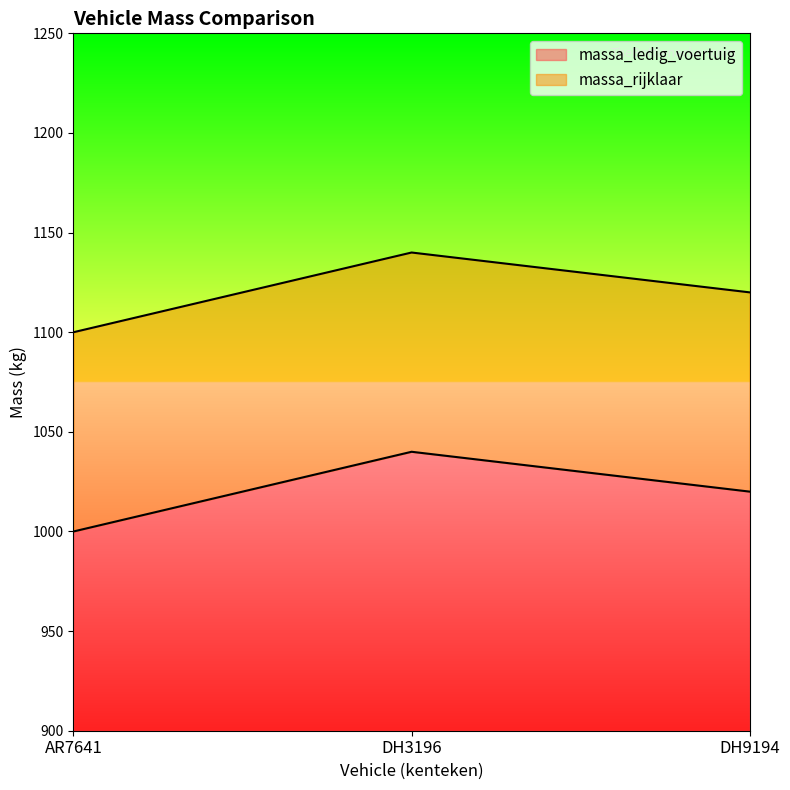

How many massa_rijklaar values are between 1100 and 1140?

3